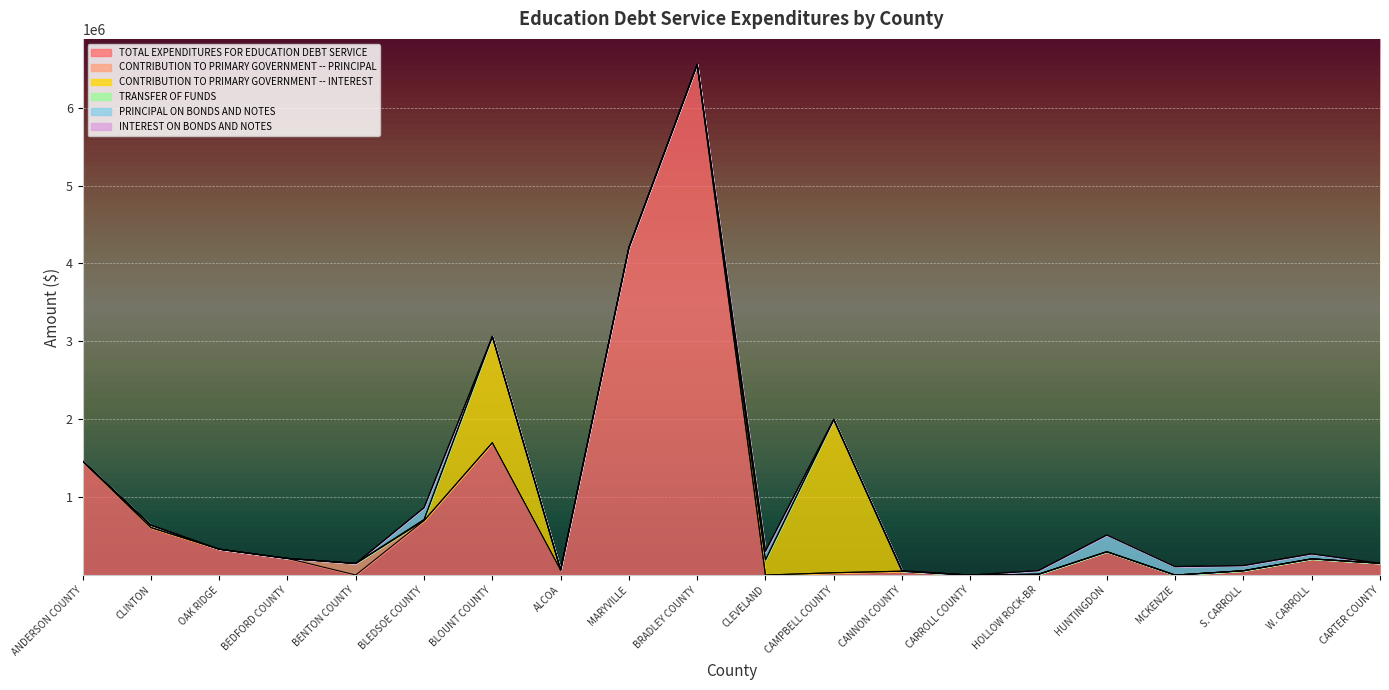

Reading right to left, list all the values displayed in this chart.

TOTAL EXPENDITURES FOR EDUCATION DEBT SERVICE: 151400.0	208276.0	55431.0	0.0	300000.0	10251.0	0.0	49899.2	29995.0	0.0	6555625.0	4204528.3	65200.0	1699831.7	699042.0	1000.0	213984.6	332372.0	609862.0	1461822.0
CONTRIBUTION TO PRIMARY GOVERNMENT -- PRINCIPAL: 0.0	0.0	0.0	0.0	0.0	0.0	0.0	0.0	0.0	0.0	0.0	0.0	0.0	0.0	0.0	147984.0	0.0	0.0	0.0	0.0
CONTRIBUTION TO PRIMARY GOVERNMENT -- INTEREST: 0.0	0.0	480.0	0.0	0.0	0.0	0.0	0.0	1968522.0	194700.0	0.0	0.0	0.0	1364307.1	13685.0	0.0	0.0	0.0	31414.0	0.0
TRANSFER OF FUNDS: 0.0	0.0	0.0	0.0	0.0	0.0	0.0	0.0	0.0	0.0	0.0	0.0	0.0	0.0	0.0	0.0	0.0	0.0	0.0	0.0
PRINCIPAL ON BONDS AND NOTES: 0.0	64875.0	66419.0	108770.0	215292.0	47893.0	0.0	6804.0	0.0	112671.0	0.0	0.0	0.0	0.0	153562.0	0.0	0.0	157.0	0.0	2257.0
INTEREST ON BONDS AND NOTES: 0.0	0.0	0.0	0.0	0.0	0.0	0.0	0.0	0.0	0.0	0.0	0.0	0.0	0.0	0.0	0.0	0.0	0.0	0.0	0.0